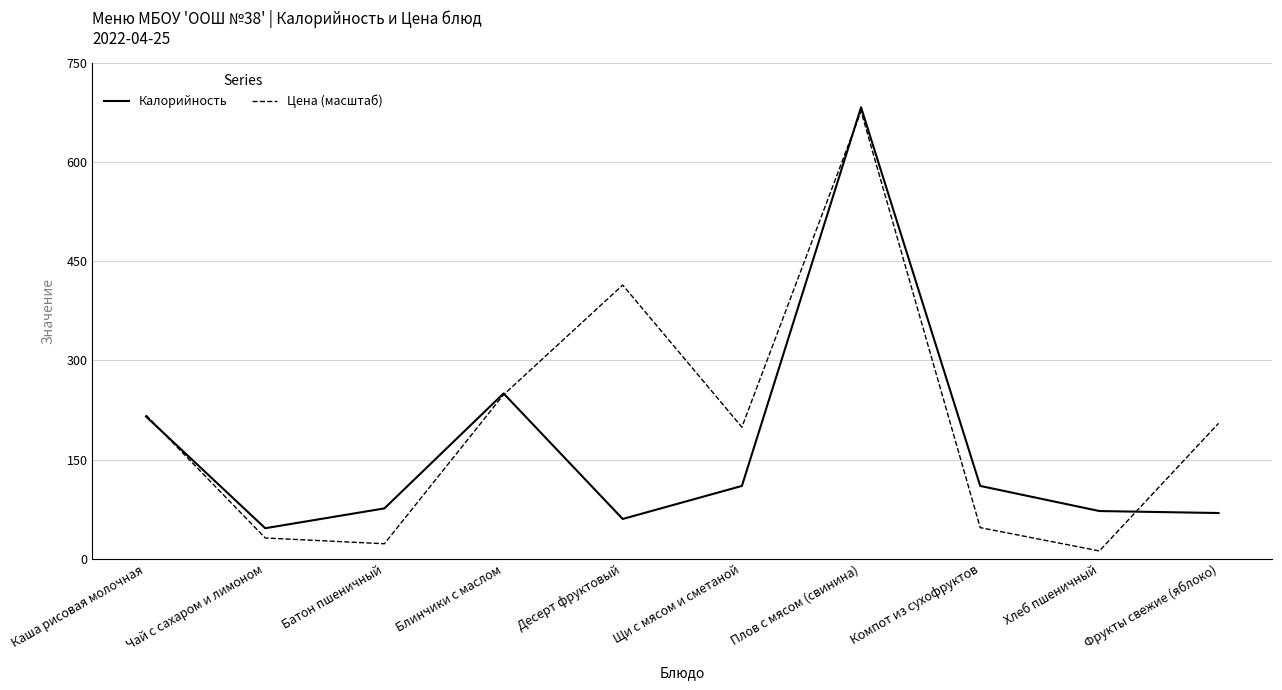

What position from the left is Блинчики с маслом?

4